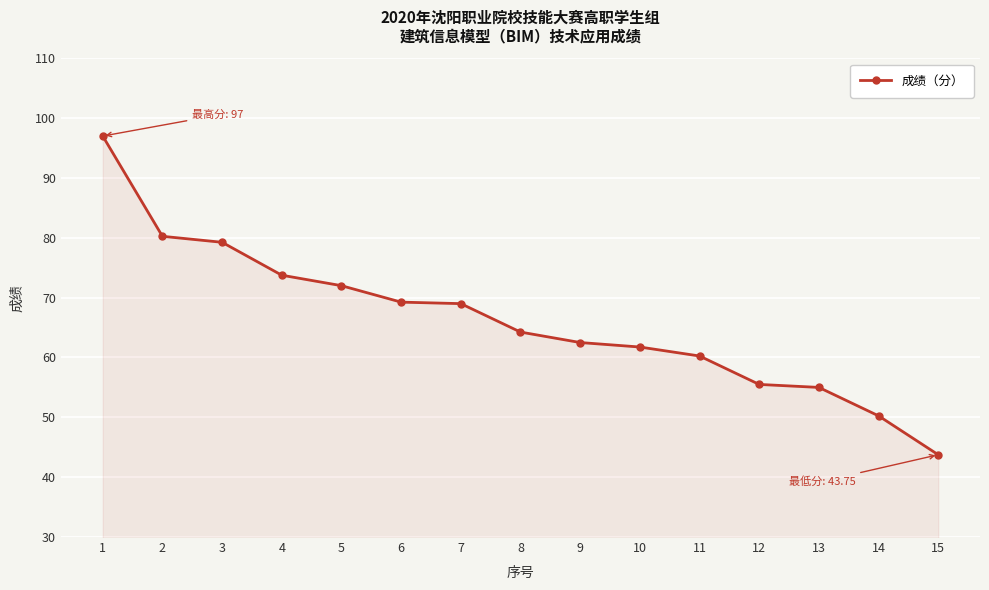

True or false: the data shows 92.9 at 7.

False